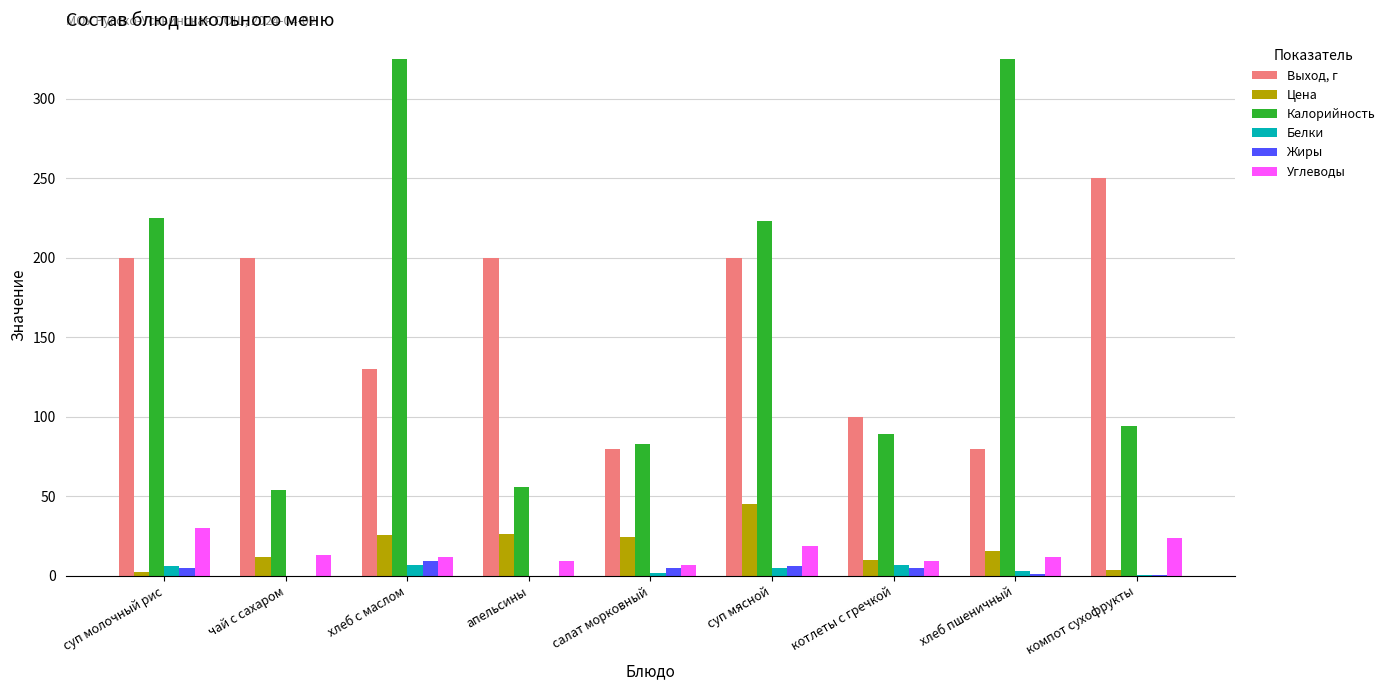

What is the sum of all Жиры values?

31.4